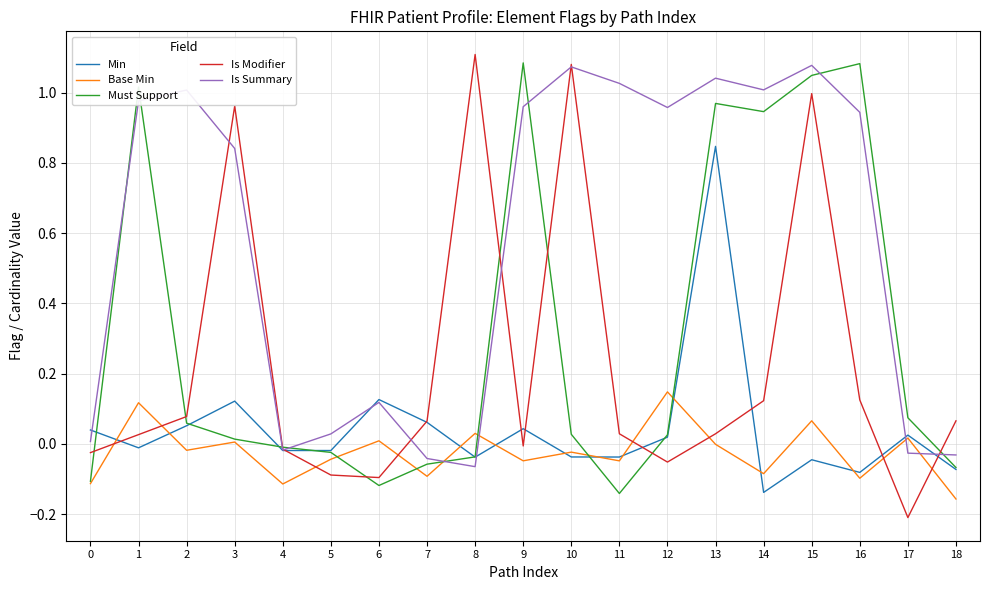

After their last crossing, which series has the higher values: Base Min or Must Support?

Must Support